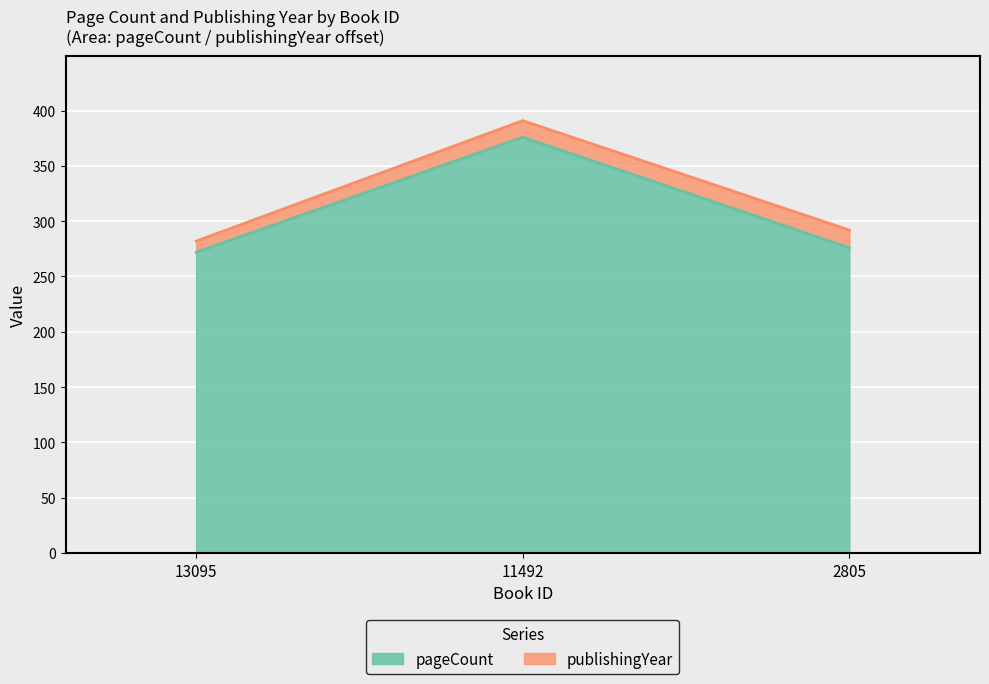

List the labels in order of value, smallest first.

13095, 2805, 11492